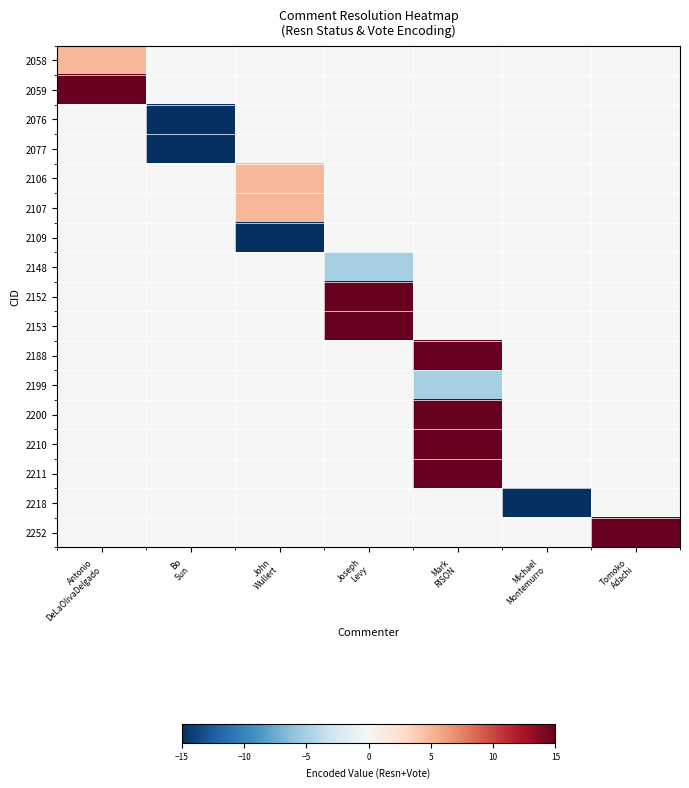

Which label corresponds to the largest value in the chart?

Antonio
DeLaOlivaDelgado